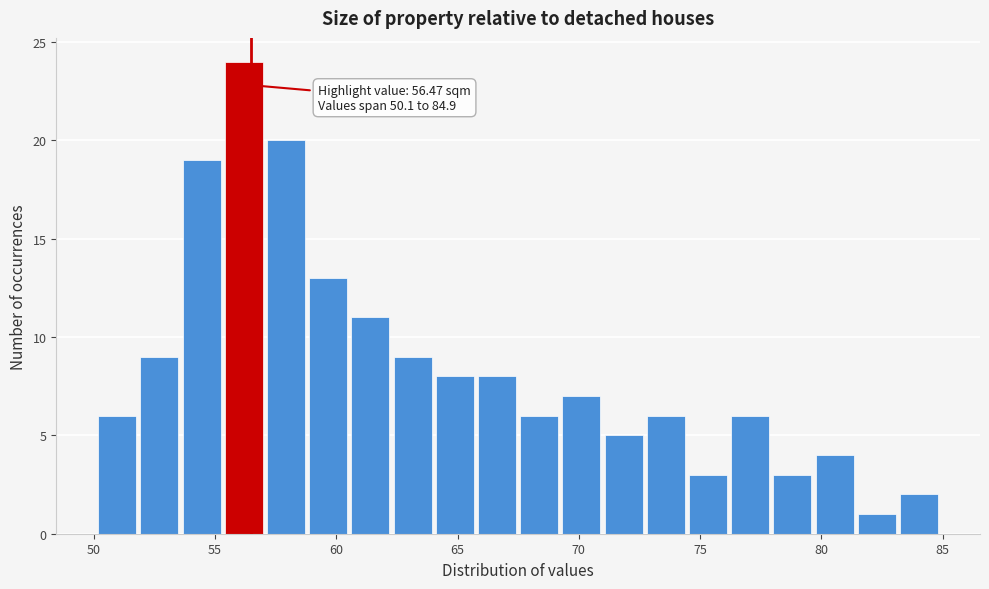

Read against the x-axis, roughly where is the centre of the tallest bar?

56.0